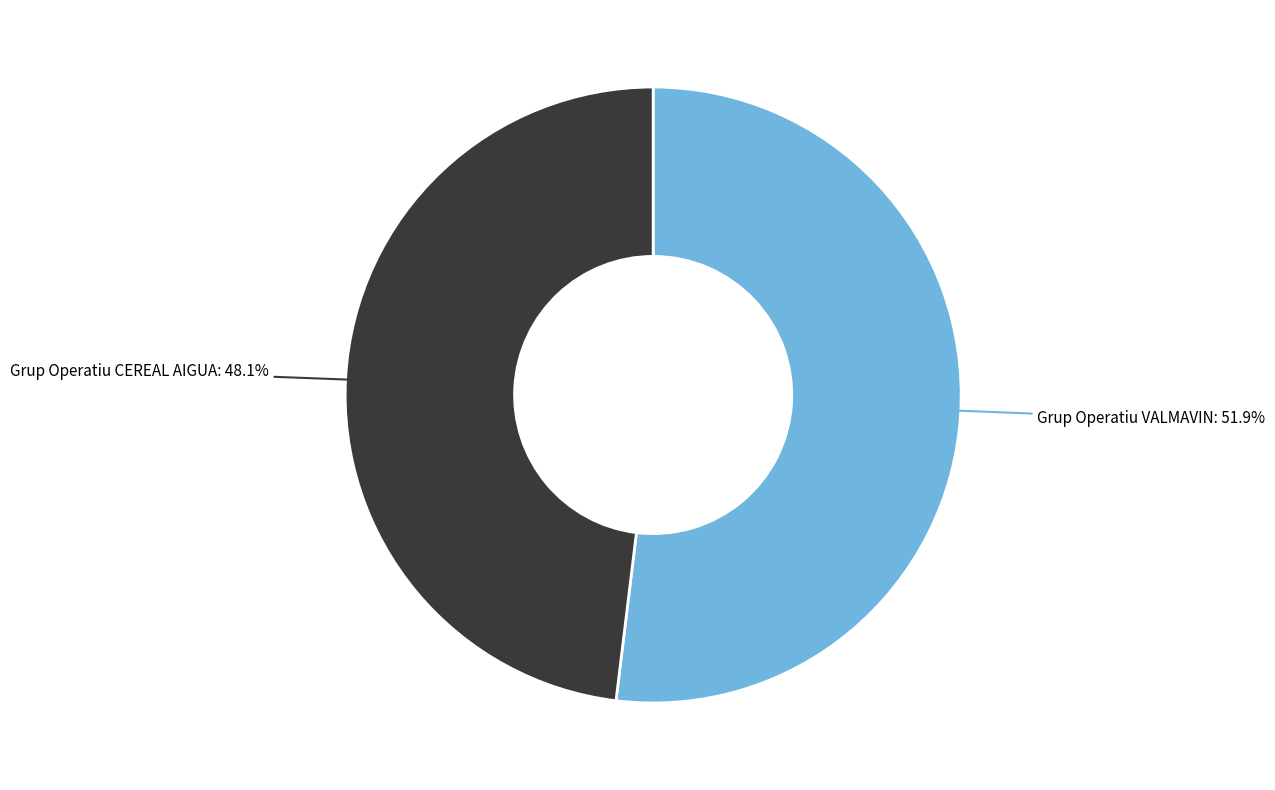

To the nearest percent, what portion does Grup Operatiu VALMAVIN represent?

52%